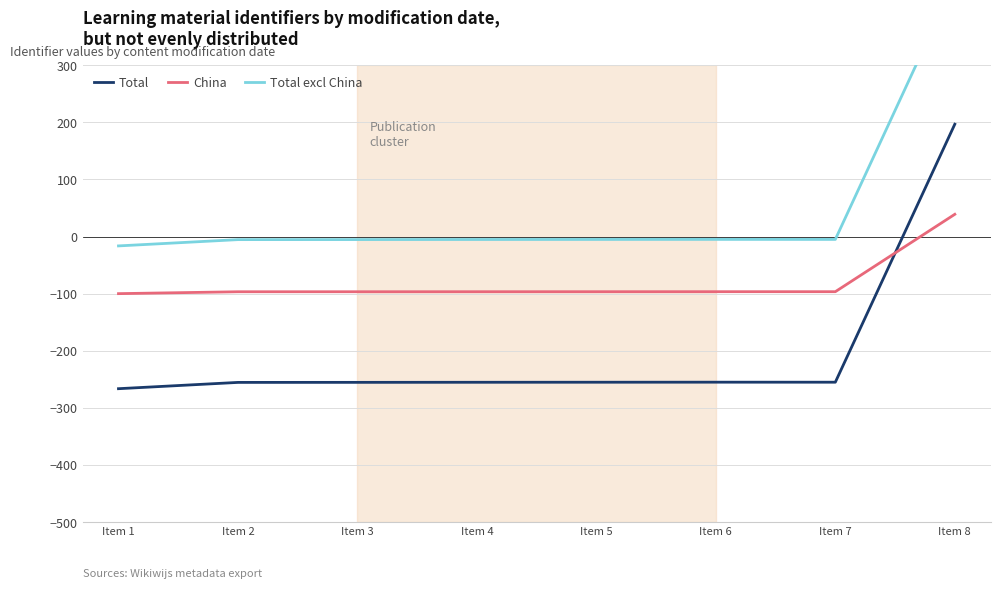

What is the average value of the Total excl China series?

50.0